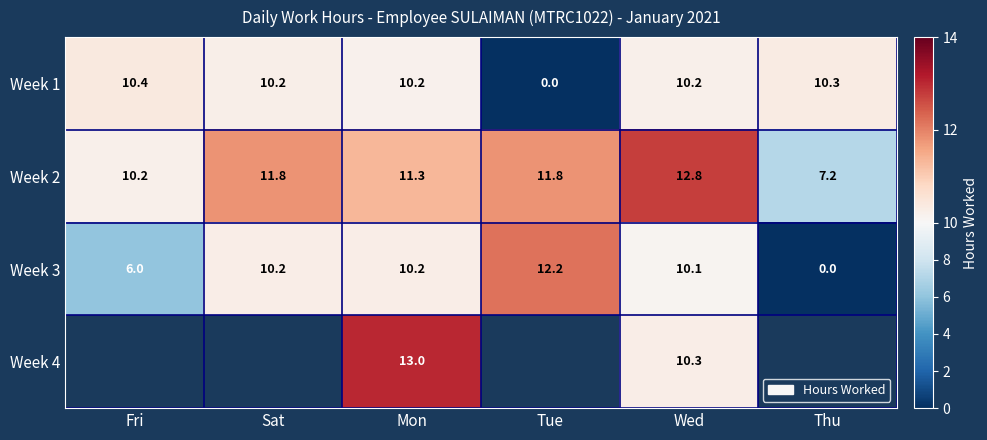

What is the average value of the Week 3 series?

8.1